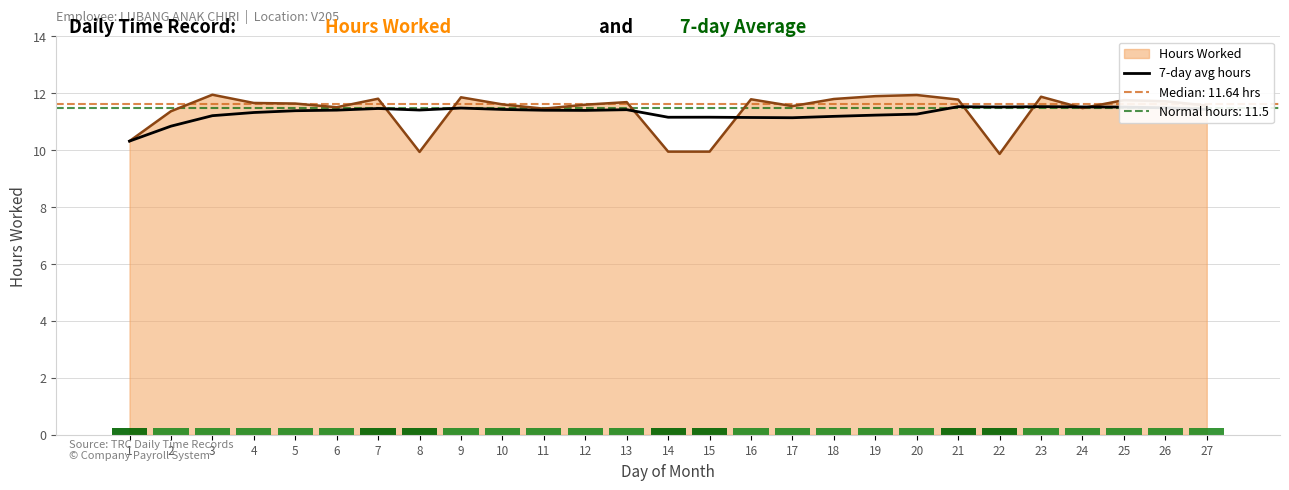

At which label does 7-day avg hours first exceed 11?

3